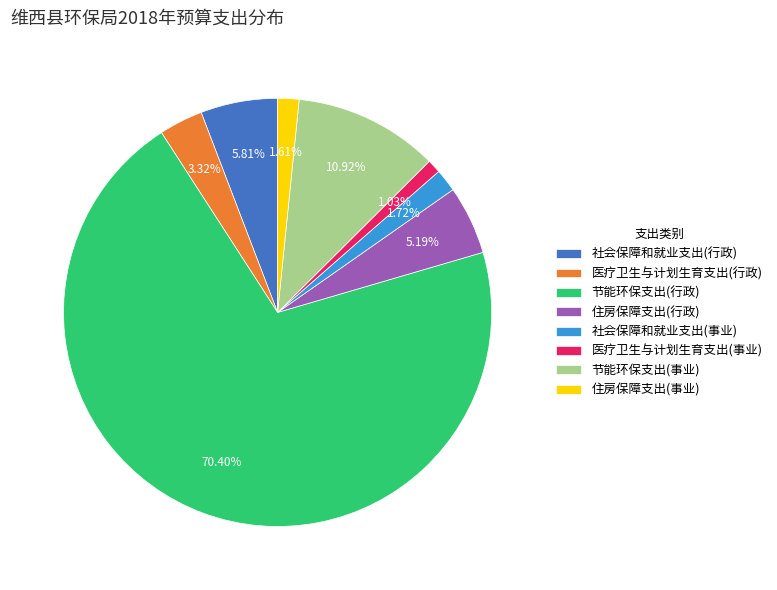

Is 节能环保支出(行政) the majority of the pie?

Yes